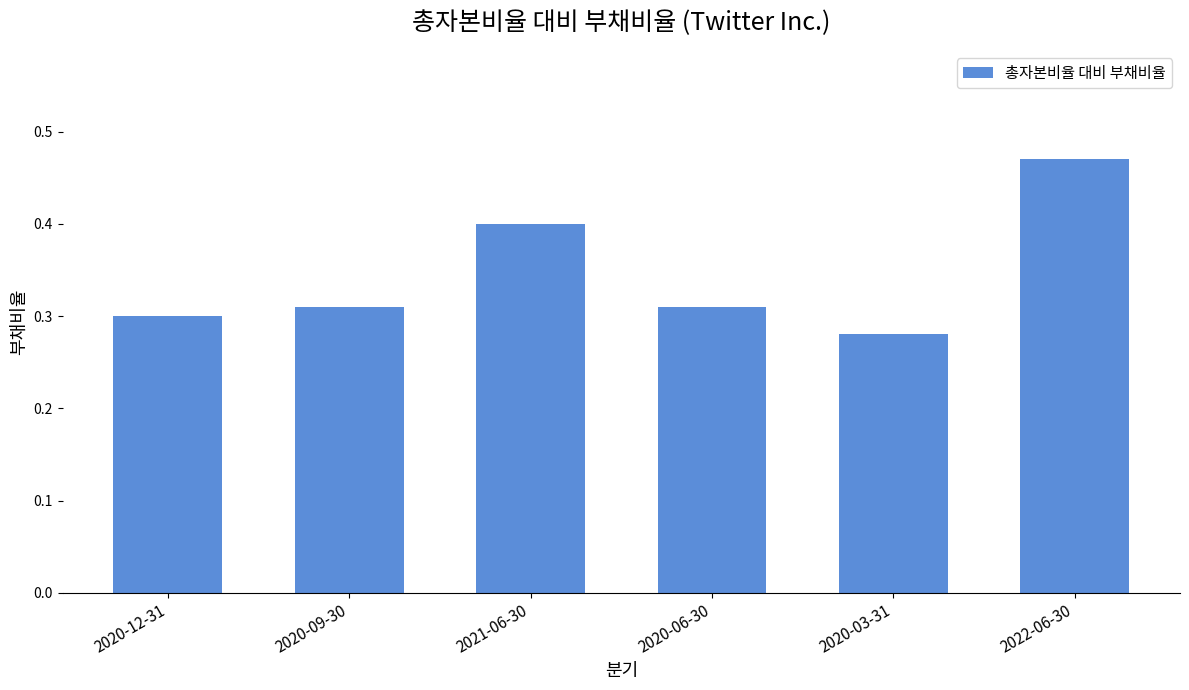

Which category has the highest value across all series?

2022-06-30